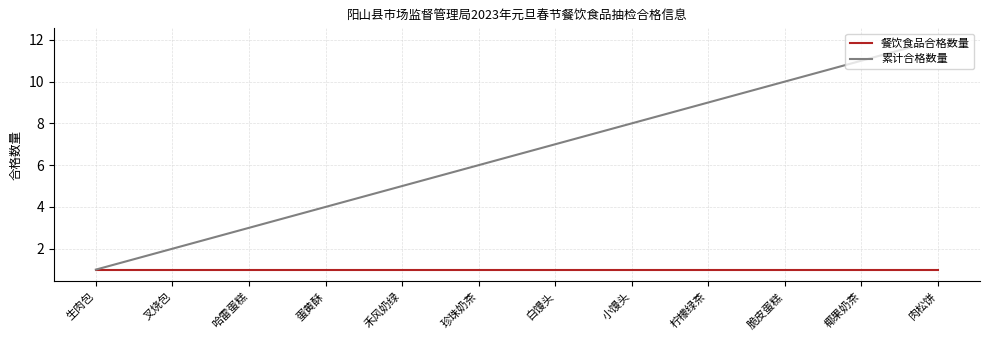

Rank the series by their average value, from highest to lowest.

累计合格数量, 餐饮食品合格数量